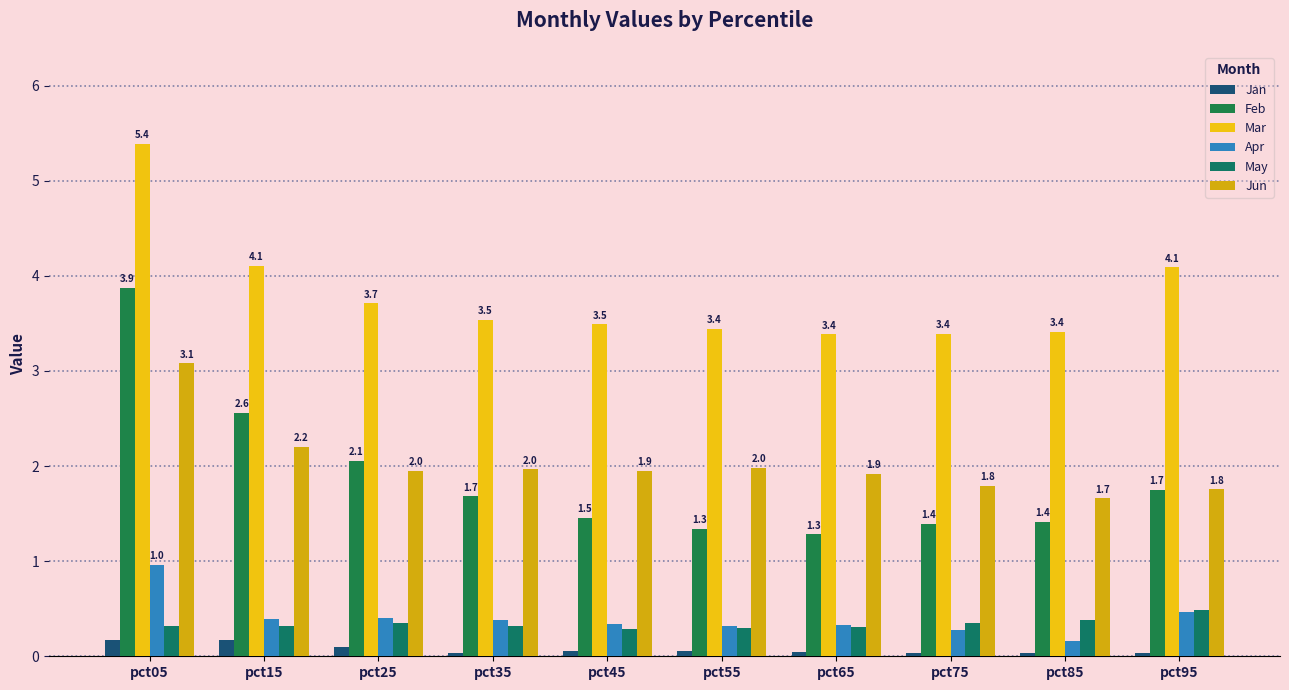

Rank the series at pct65 from lowest to highest value.

Jan, May, Apr, Feb, Jun, Mar